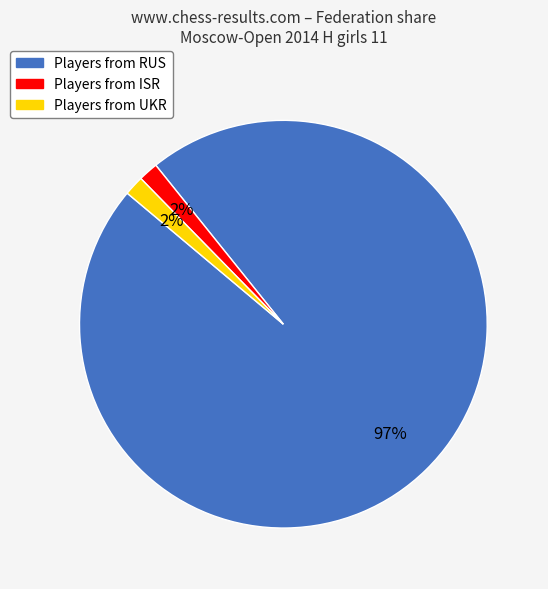

Does any single category account for the majority?

Yes